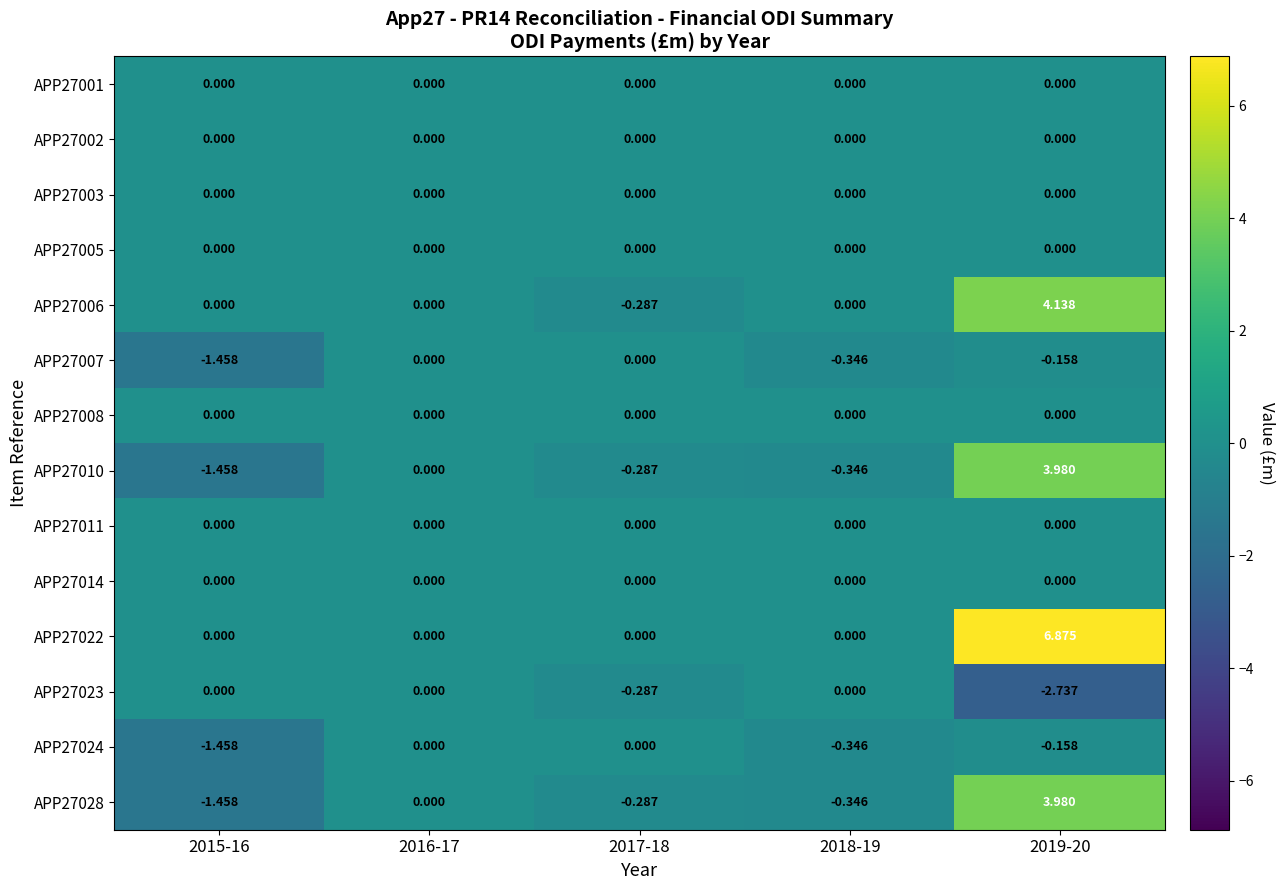

Is the value of APP27006 at 2019-20 greater than the value of APP27023 at 2018-19?

Yes